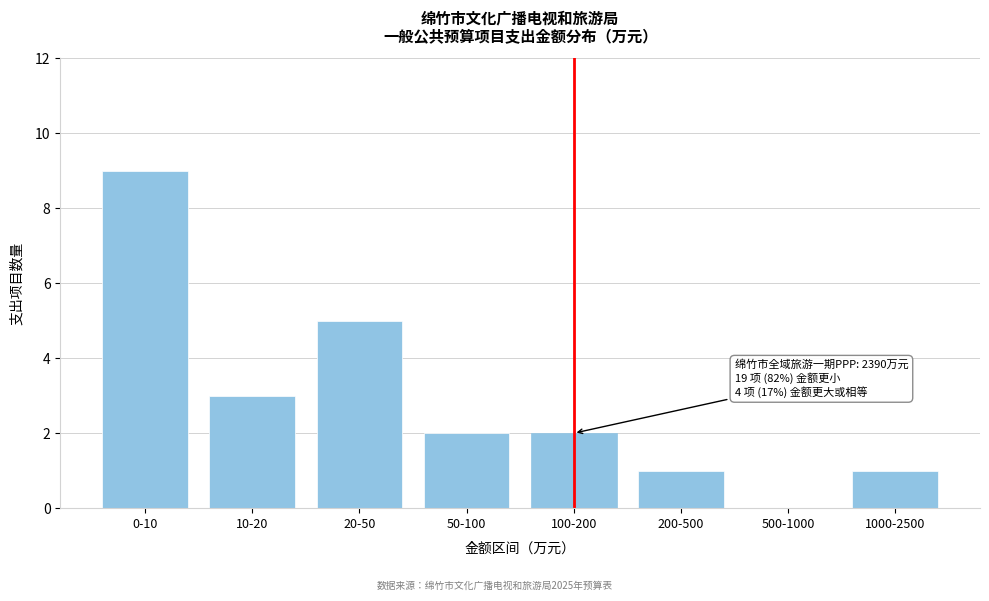

Reading right to left, list all the values displayed in this chart.

1000-2500=1	500-1000=0	200-500=1	100-200=2	50-100=2	20-50=5	10-20=3	0-10=9